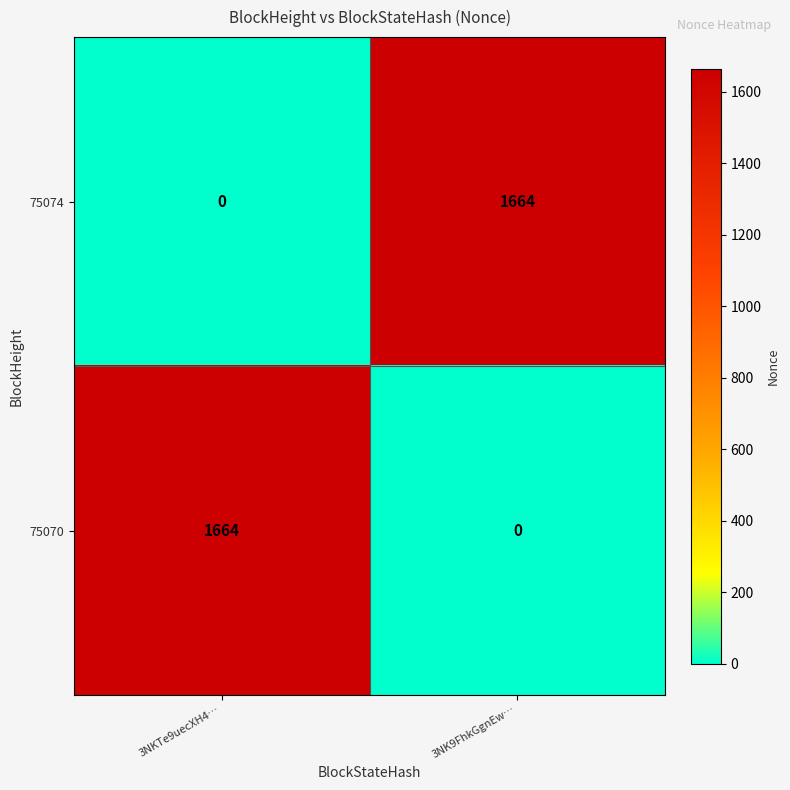

What is the maximum value for 75074?

1664